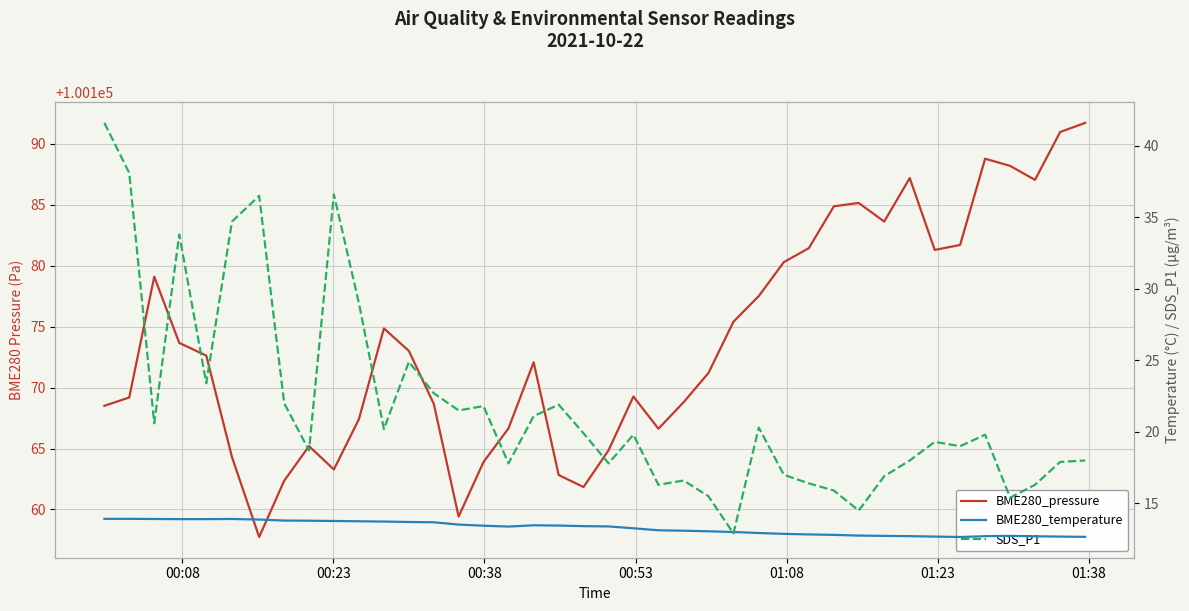

What is the value of the BME280_temperature point at the 32nd from the left?

12.7